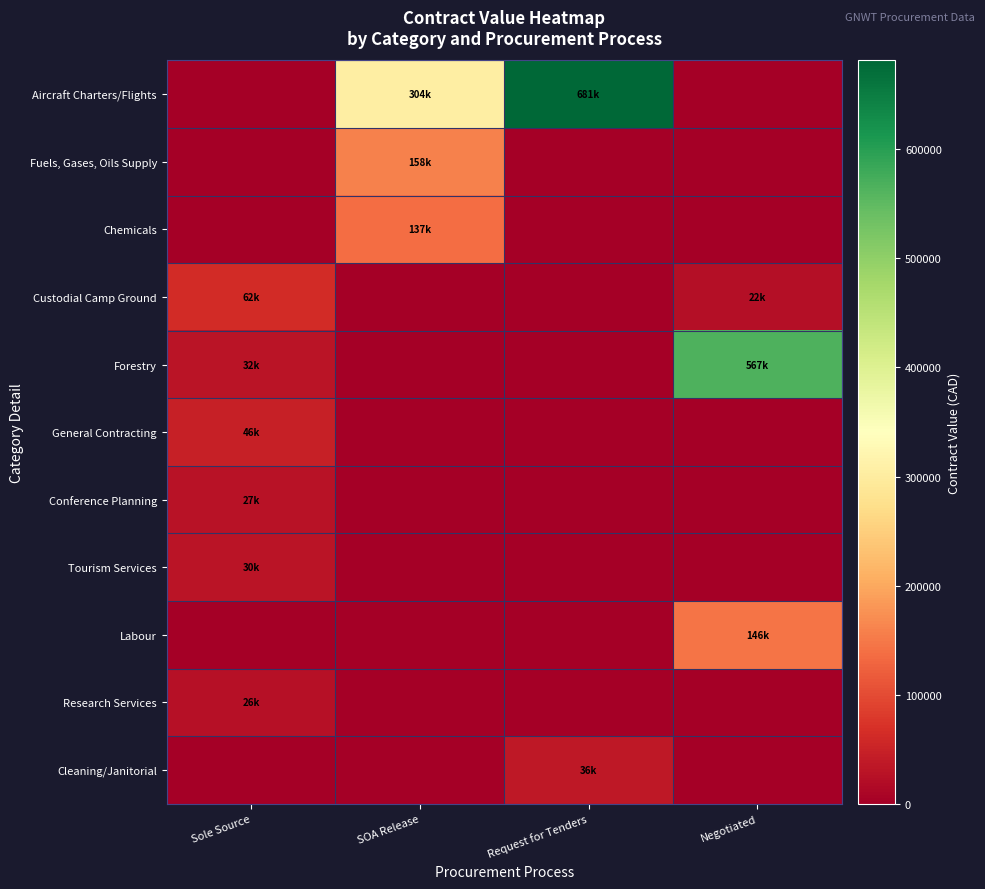

At which category is the sum across all series the highest?

Negotiated